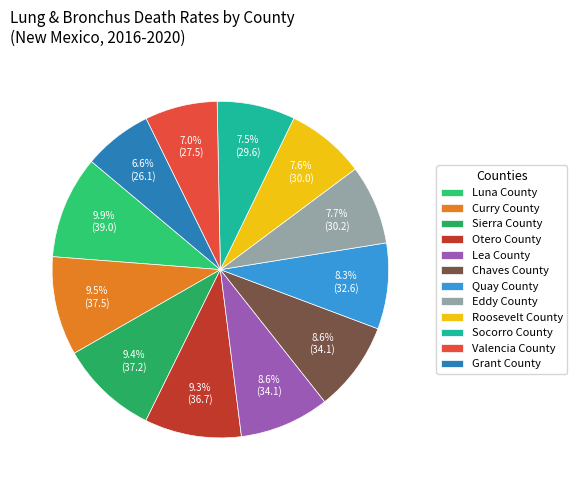

What is the change in value from Curry County to Sierra County?

-0.3